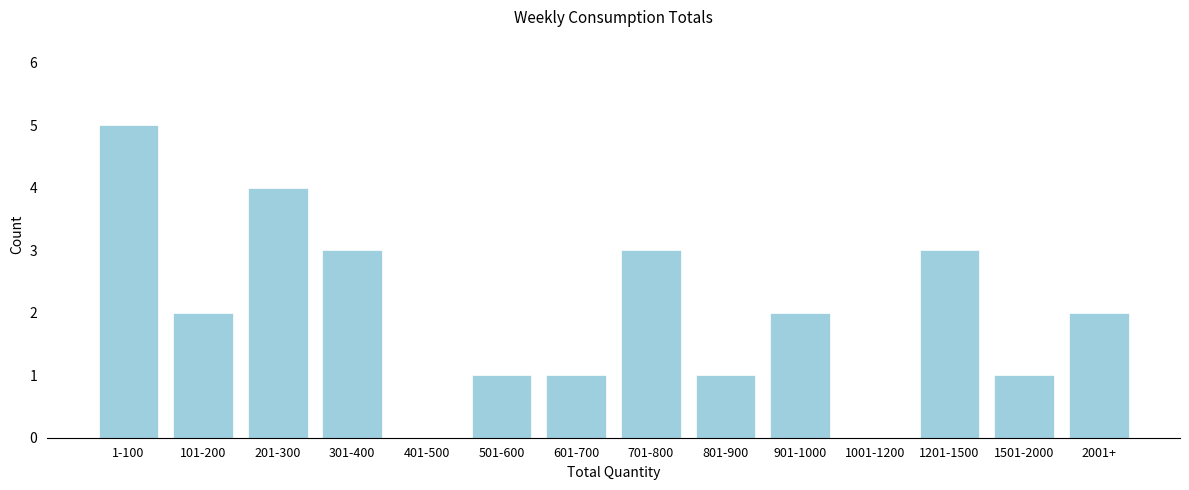

Reading left to right, what are all the values shown in this chart?

1-100=5	101-200=2	201-300=4	301-400=3	401-500=0	501-600=1	601-700=1	701-800=3	801-900=1	901-1000=2	1001-1200=0	1201-1500=3	1501-2000=1	2001+=2